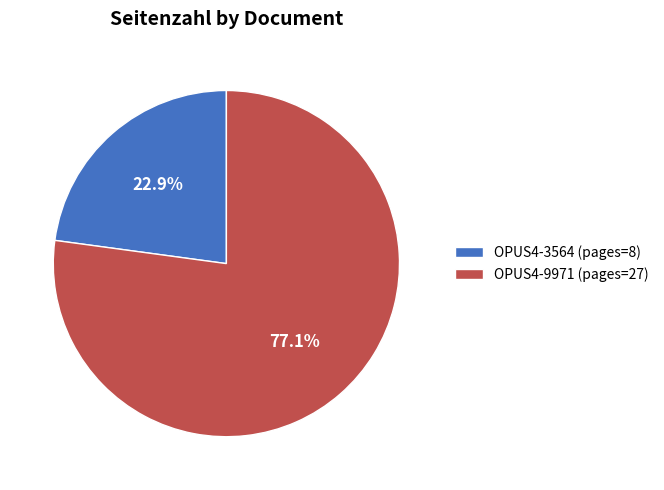

Is there any slice that represents more than half of the pie?

Yes